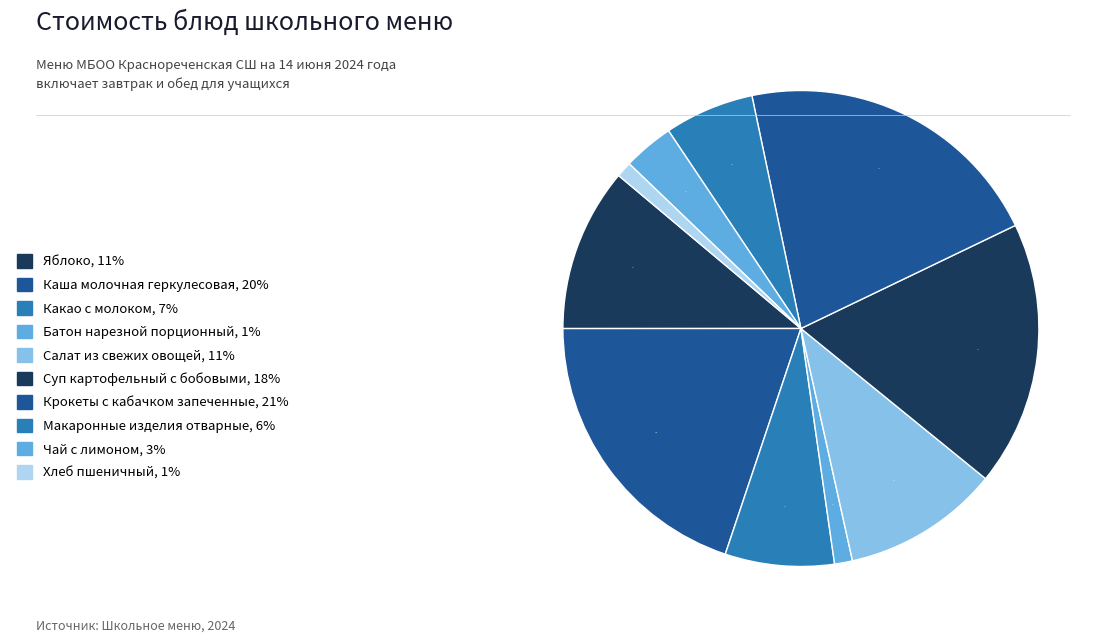

Count the number of slices in the pie.

10